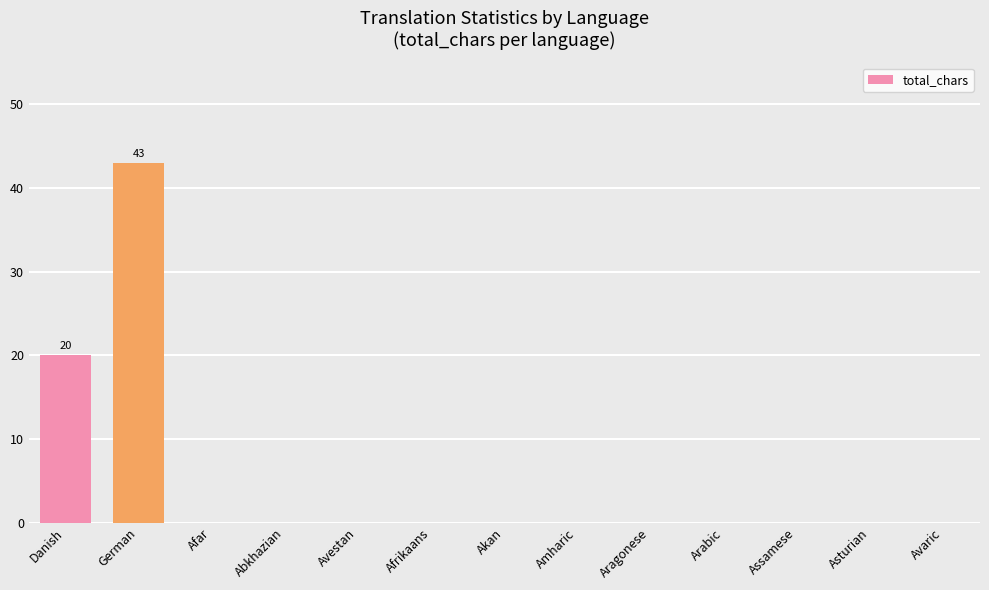

Does the chart contain stacked bars?

No